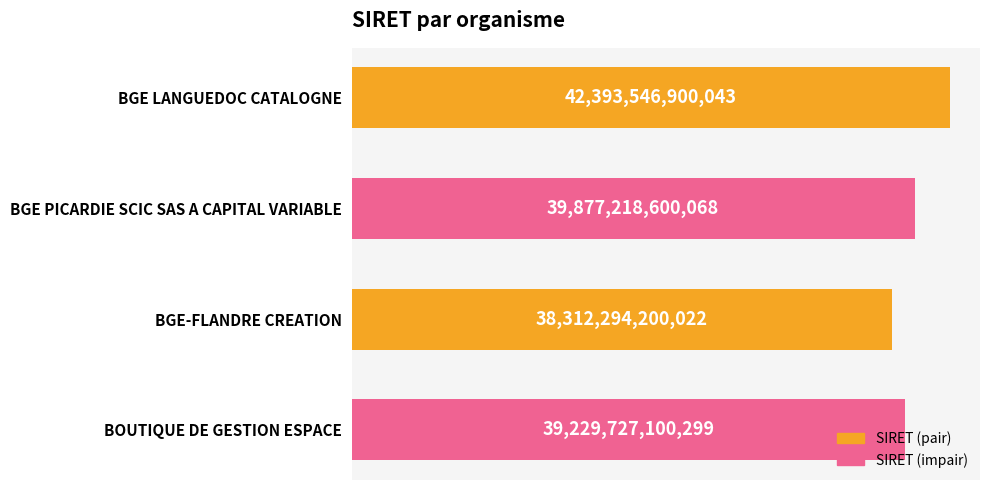

How many values are between 39229727100299 and 42393546900043?

3